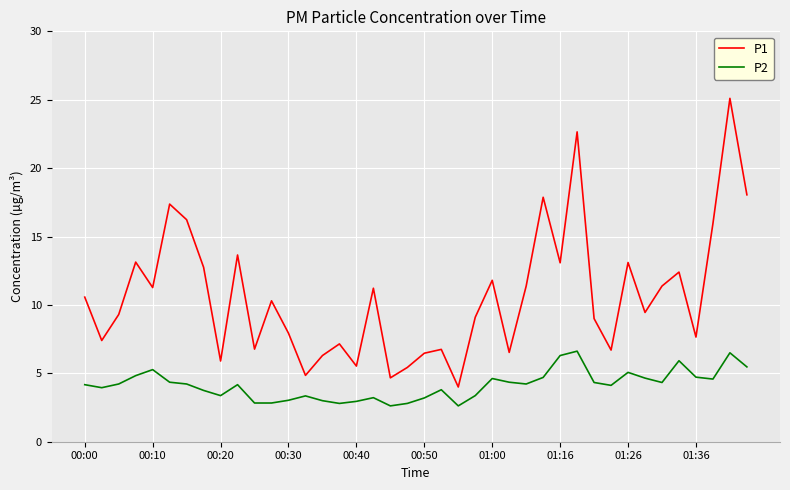

What is the maximum value for P2?

6.6